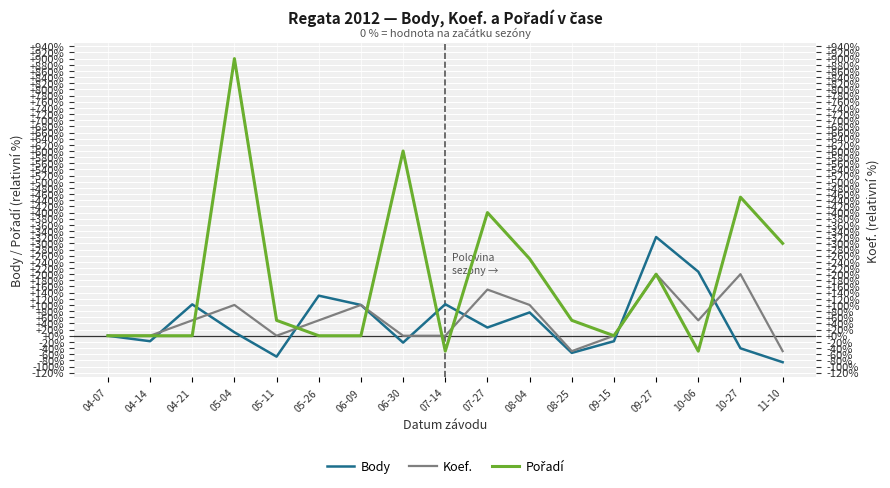

Reading left to right, extract all data points from this chart.

Body: 04-07=0.0	04-14=-17.8	04-21=101.8	05-04=11.2	05-11=-67.9	05-26=130.2	06-09=100.0	06-30=-22.3	07-14=102.4	07-27=26.7	08-04=75.7	08-25=-55.6	09-15=-17.8	09-27=320.6	10-06=208.0	10-27=-40.8	11-10=-85.9
Koef.: 04-07=0.0	04-14=0.0	04-21=50.0	05-04=100.0	05-11=0.0	05-26=50.0	06-09=100.0	06-30=0.0	07-14=0.0	07-27=150.0	08-04=100.0	08-25=-50.0	09-15=0.0	09-27=200.0	10-06=50.0	10-27=200.0	11-10=-50.0
Pořadí: 04-07=0.0	04-14=0.0	04-21=0.0	05-04=900.0	05-11=50.0	05-26=0.0	06-09=0.0	06-30=600.0	07-14=-50.0	07-27=400.0	08-04=250.0	08-25=50.0	09-15=0.0	09-27=200.0	10-06=-50.0	10-27=450.0	11-10=300.0